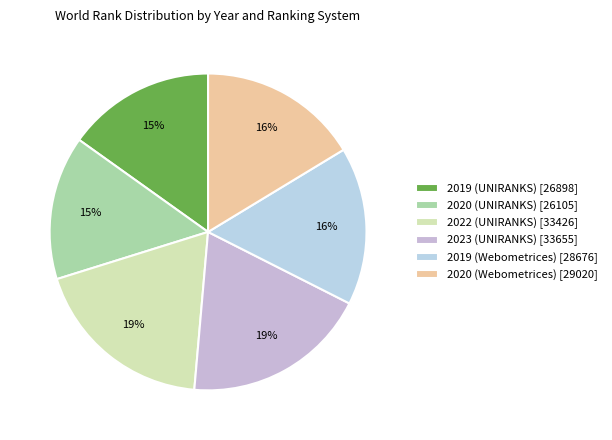

To the nearest percent, what portion does 2020 (Webometrices) represent?

16%